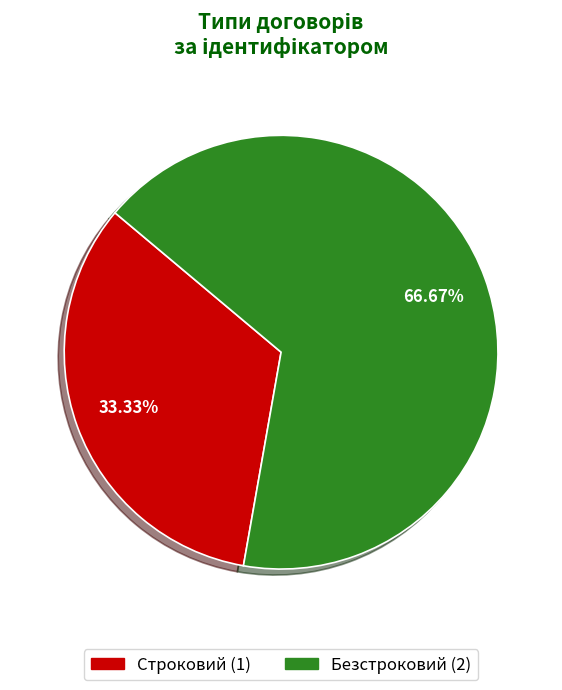

Combined, what portion of the pie is Строковий and Безстроковий?

100.0%